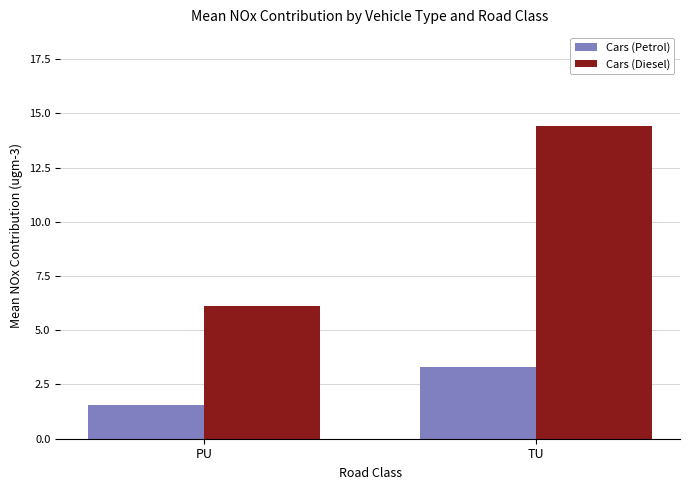

What is the approximate value of Cars (Diesel) at TU?

14.4